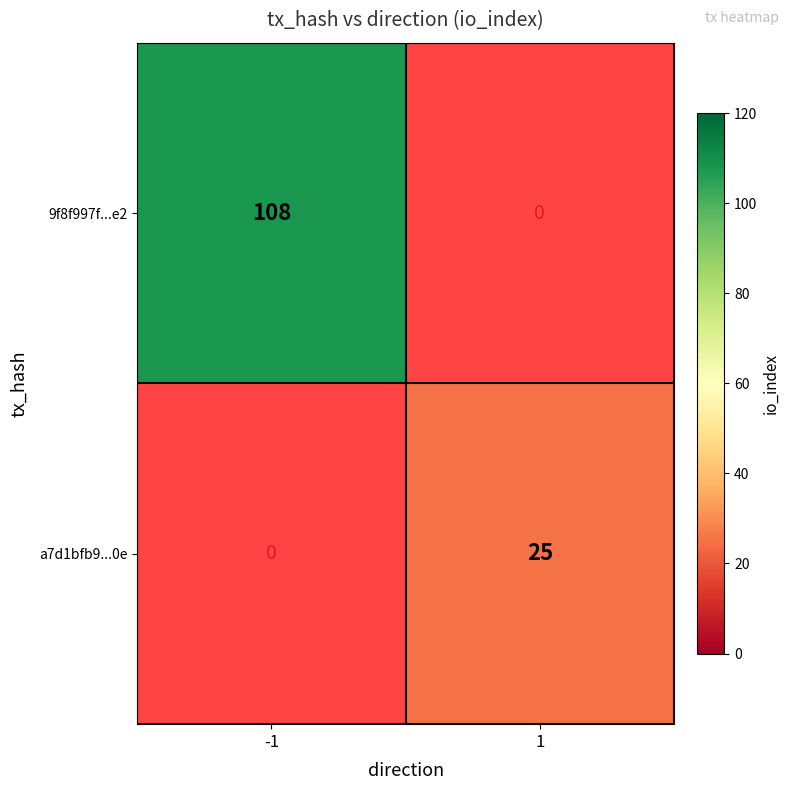

At how many categories does at least one series exceed 69?

1